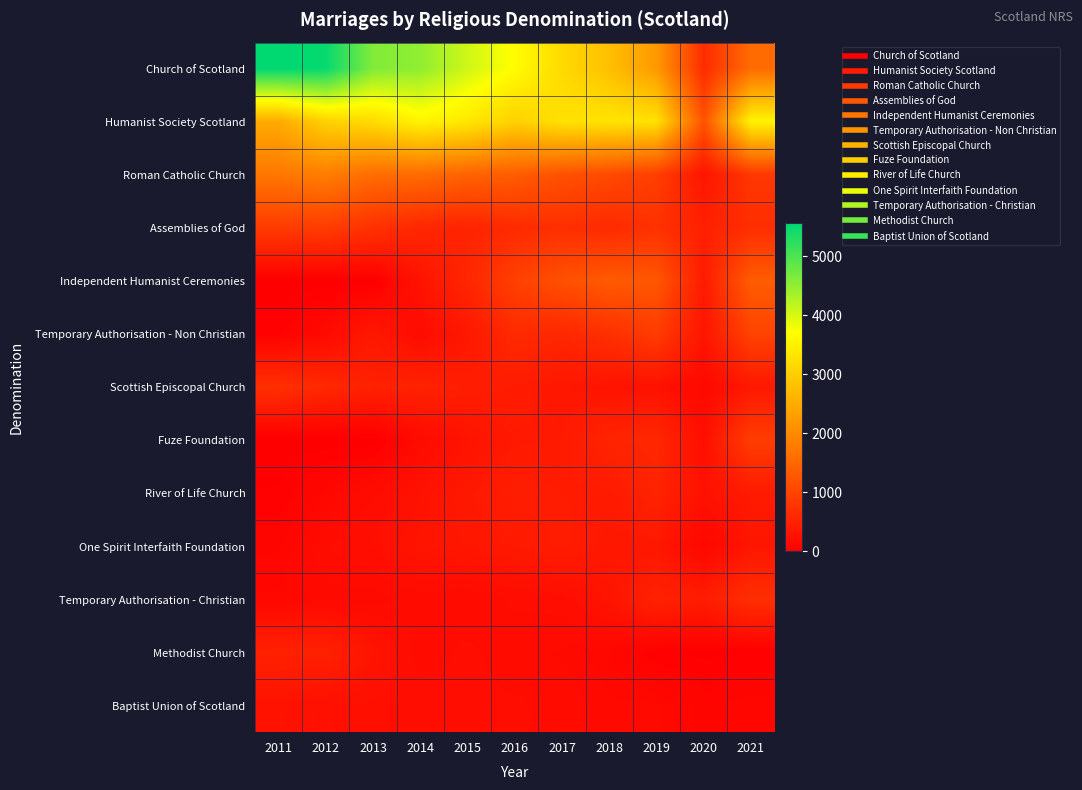

At how many categories does at least one series exceed 5536?

1